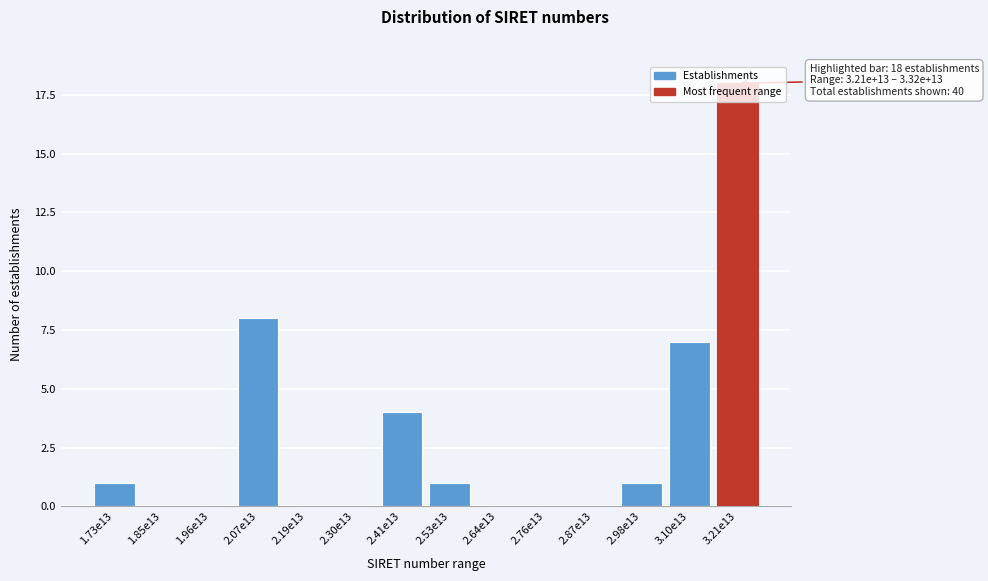

Where is the data nearest to the value 9?

2.07e13